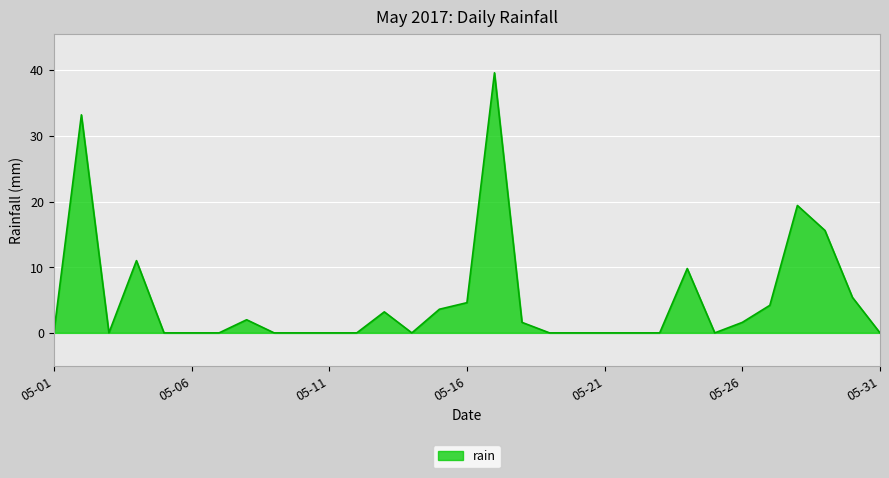

What is the difference between the maximum and minimum values?

39.6